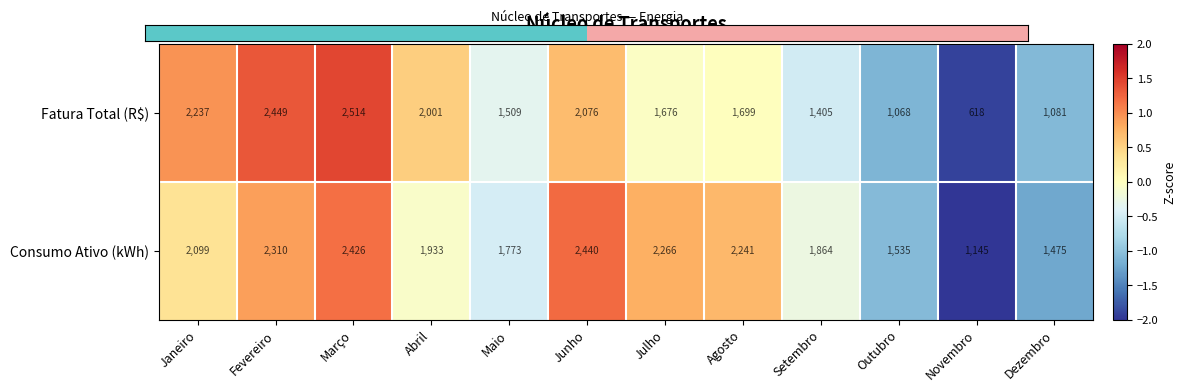

What value does the Fatura Total (R$) series have at Janeiro, to the nearest 10?

2240